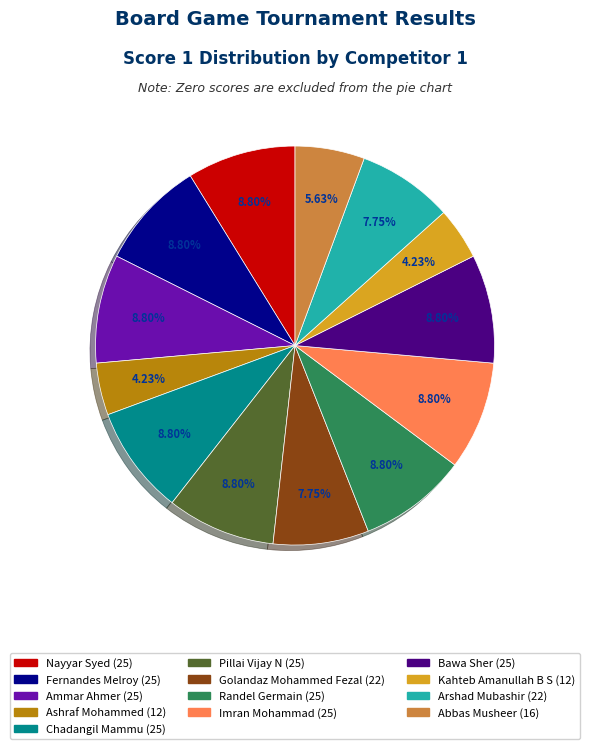

Is it true that Nayyar Syed (25) is 9% of the pie?

True